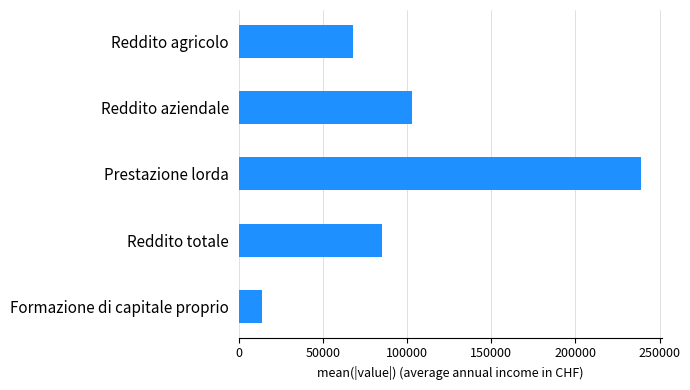

Does the chart contain any negative values?

No